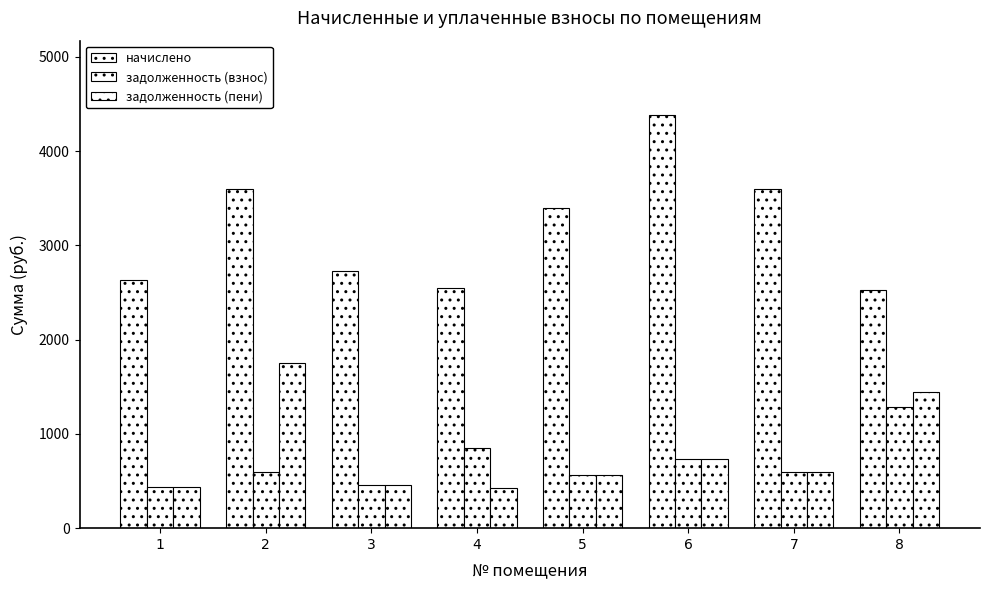

What is the difference between the second highest and minimum values in the начислено series?

1071.1